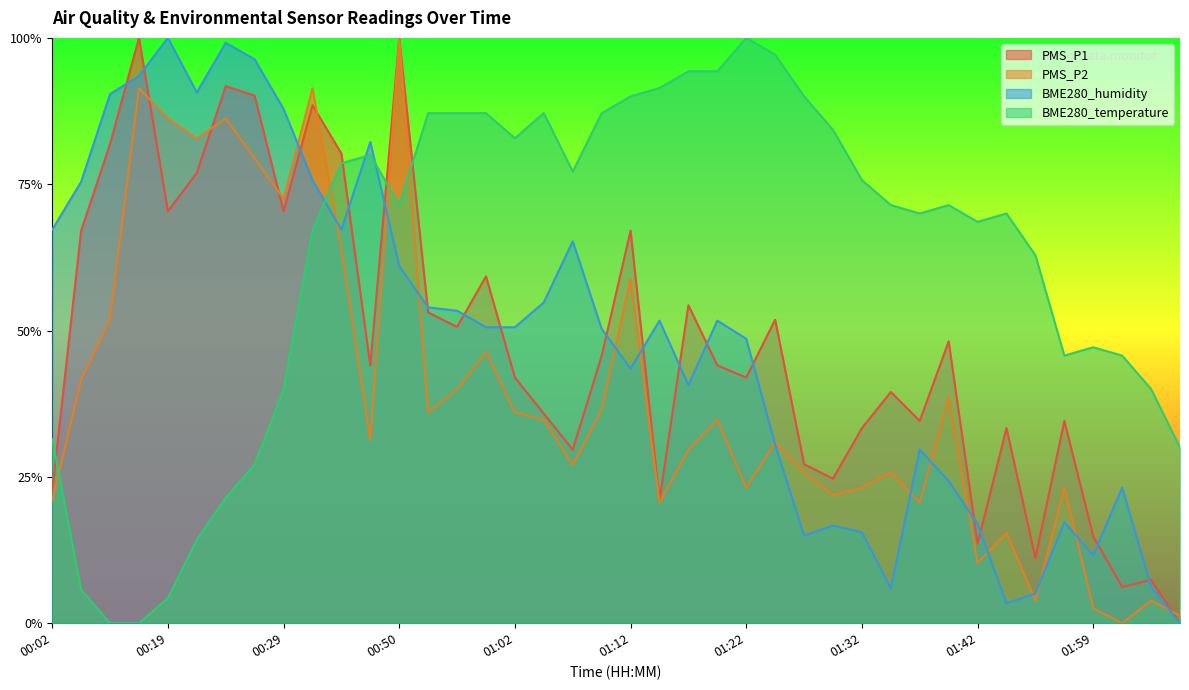

What is the sum of the PMS_P1 values at 00:45 and 01:27?

1.1